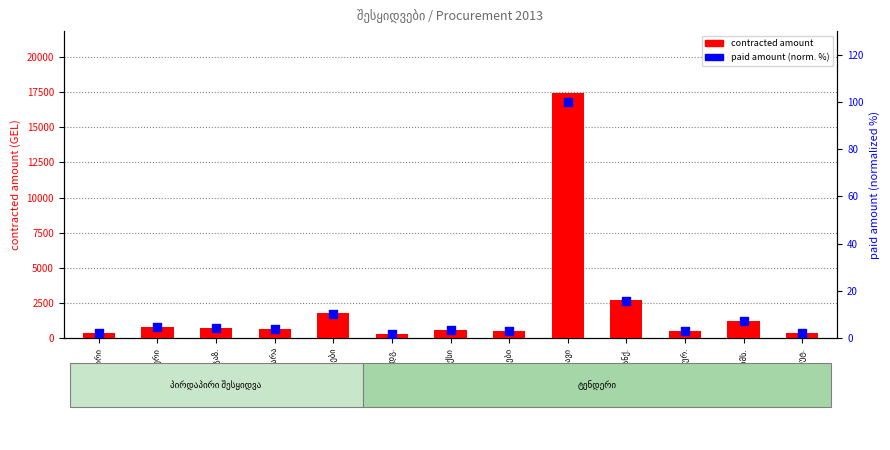

What are all the series names shown in the legend?

contracted amount, paid amount (normalized %)